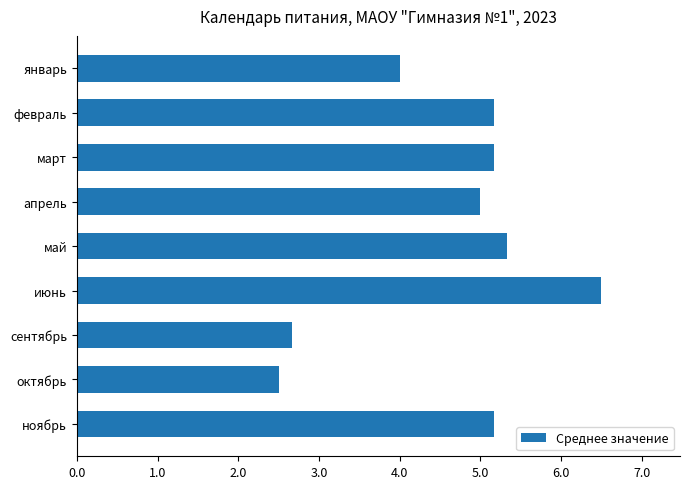

Does the chart contain stacked bars?

No